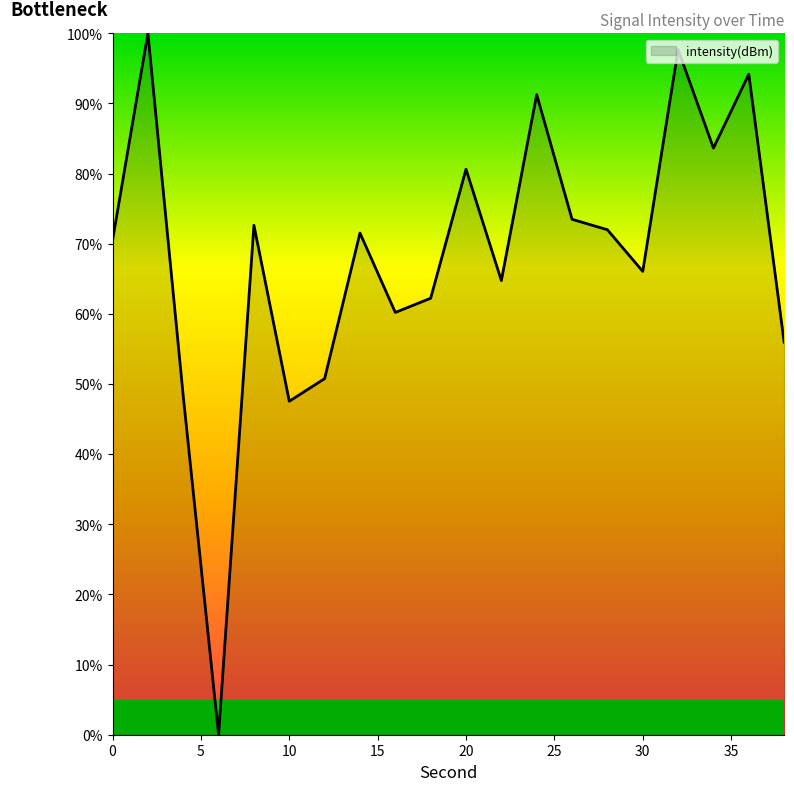

What is the maximum value shown in the chart?

100.0